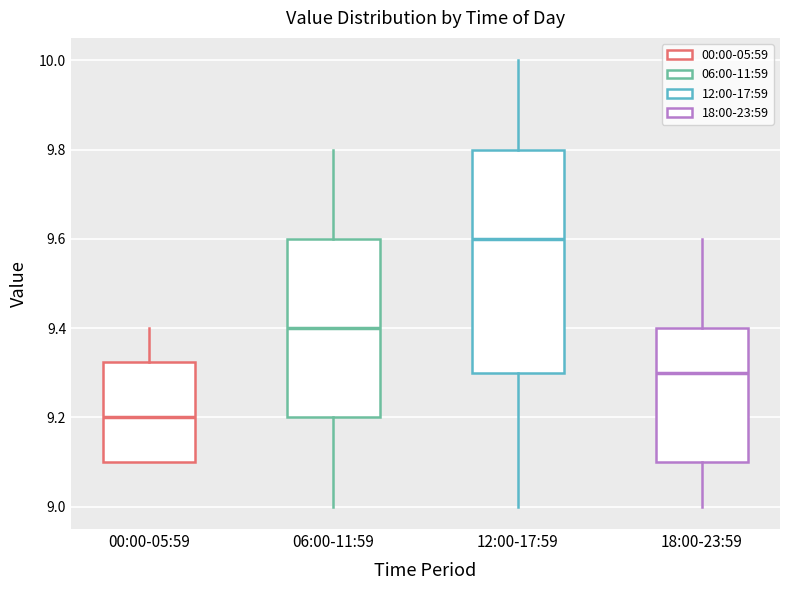

Reading left to right, read every box against the y-axis: the position of its median line, the range the box covers, and the ends of its whiskers. The values are not printed on the chart, so give them approximately, as read against the axis.

00:00-05:59: median 9.20, box 9.10 to 9.32, whiskers 9.10 to 9.40
06:00-11:59: median 9.40, box 9.20 to 9.60, whiskers 9.00 to 9.80
12:00-17:59: median 9.60, box 9.30 to 9.80, whiskers 9.00 to 10.00
18:00-23:59: median 9.30, box 9.10 to 9.40, whiskers 9.00 to 9.60